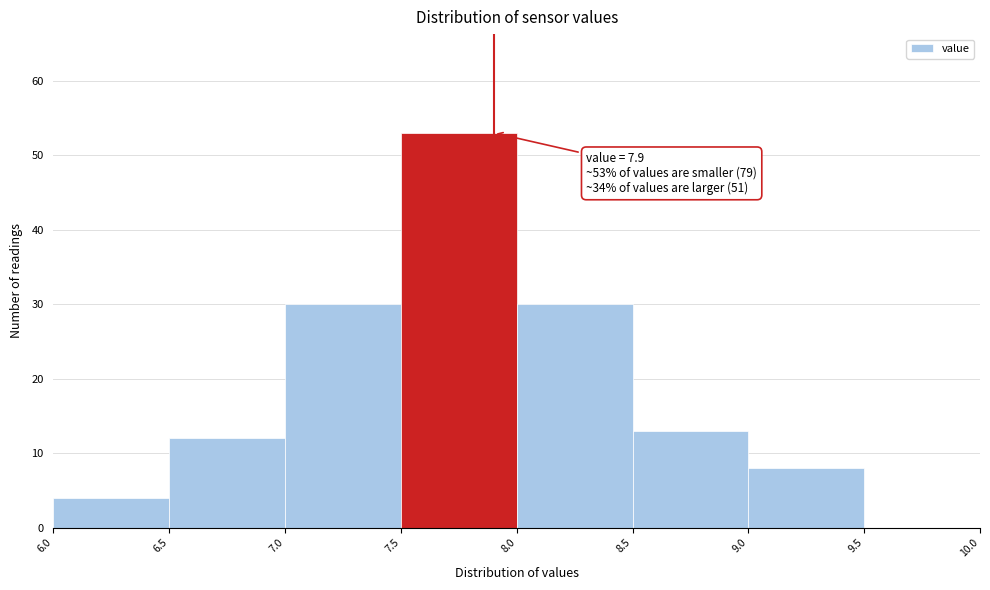

Over which range of the x-axis is the bar tallest?

7.5 to 8.0